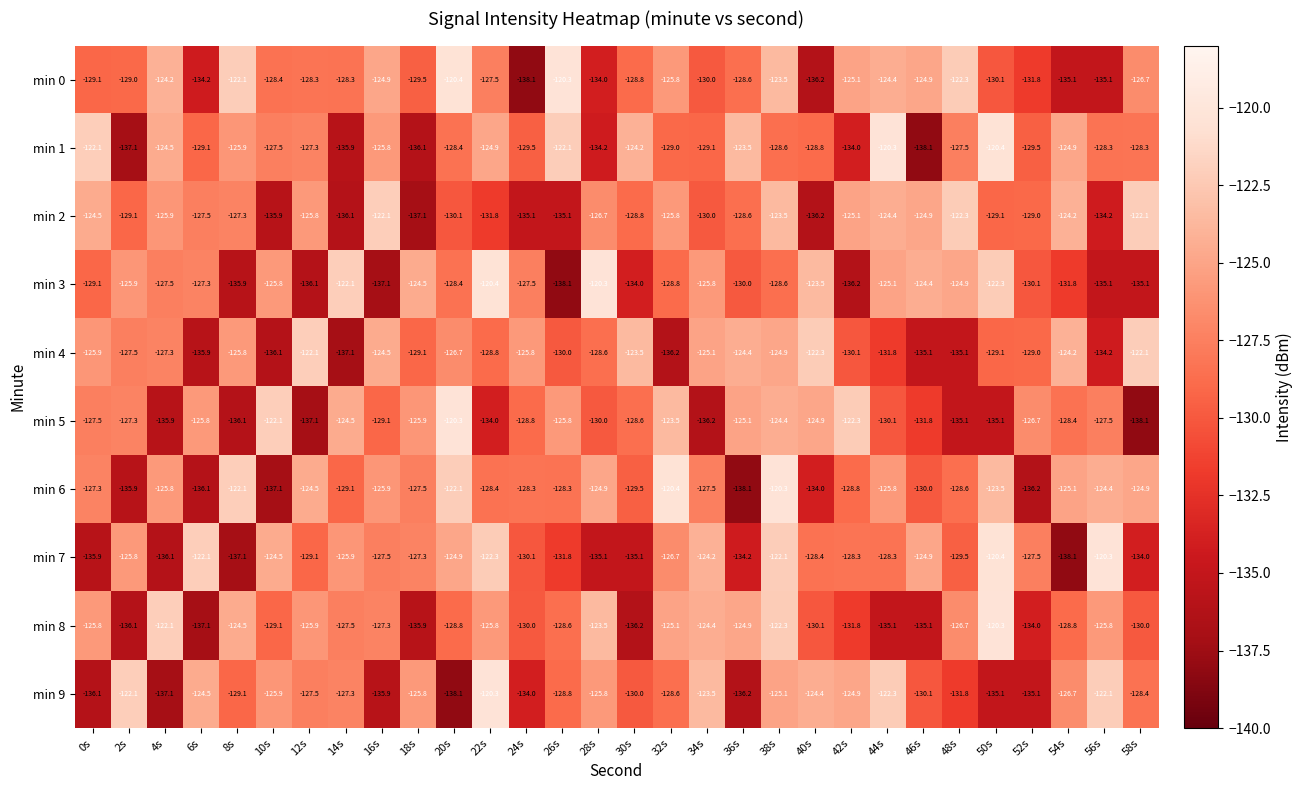

At which category is the sum across all series the highest?

38s